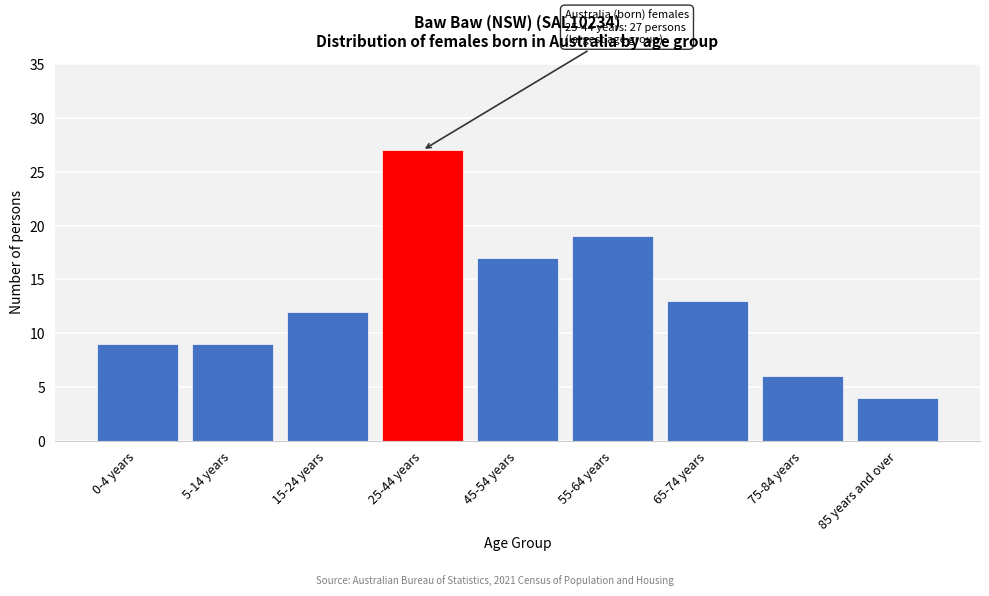

Reading left to right, transcribe all the data shown in this chart.

9	9	12	27	17	19	13	6	4